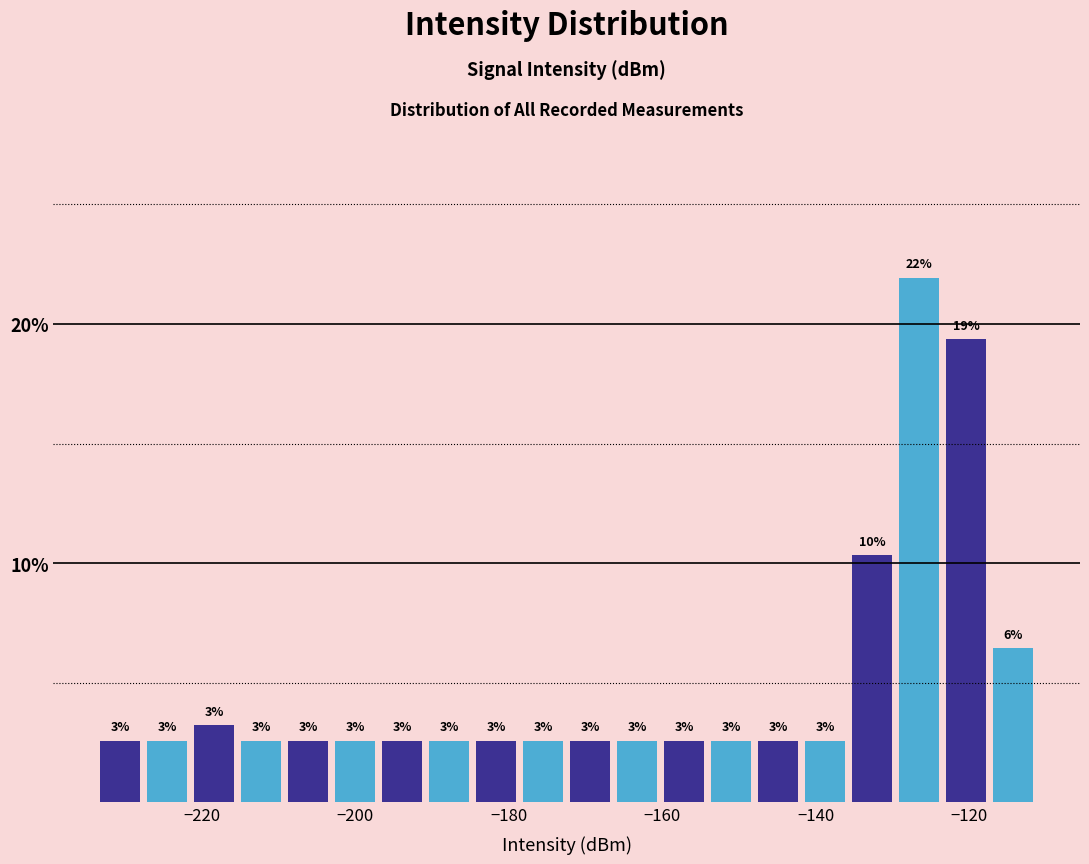

Read against the x-axis, roughly where is the centre of the tallest bar?

-126